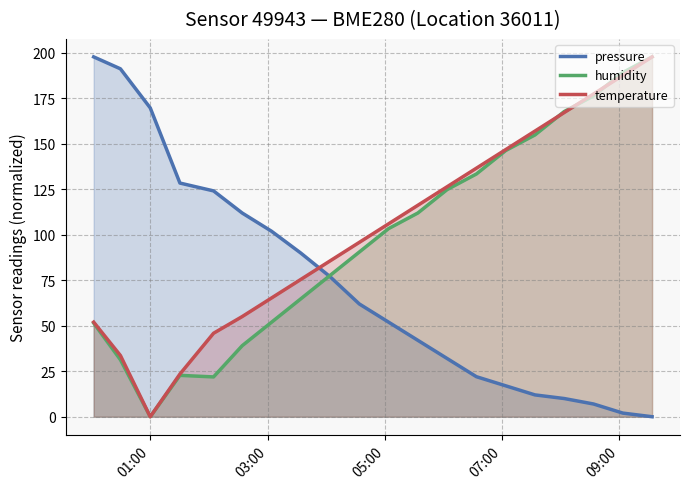

True or false: pressure and temperature cross at least once.

True